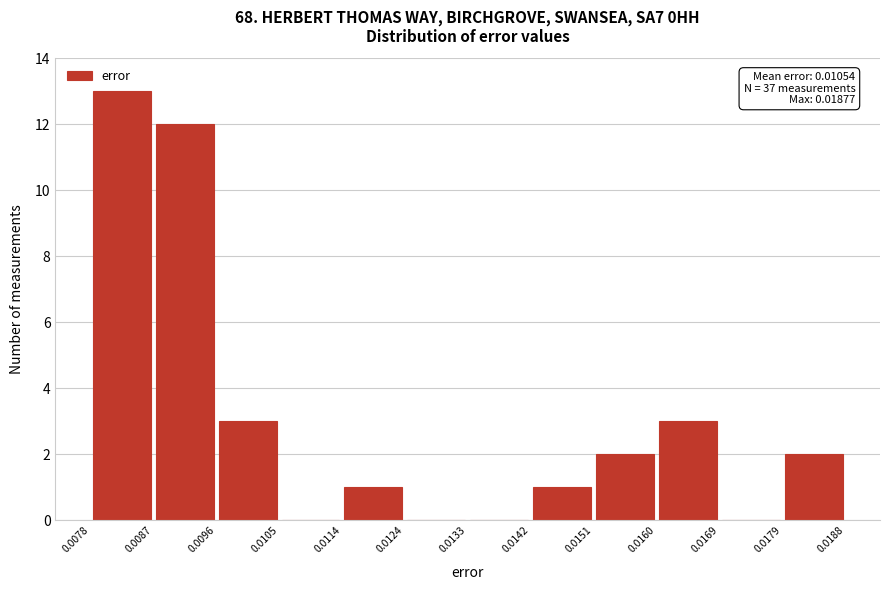

Over which range of the x-axis is the bar tallest?

0.0078 to 0.0087